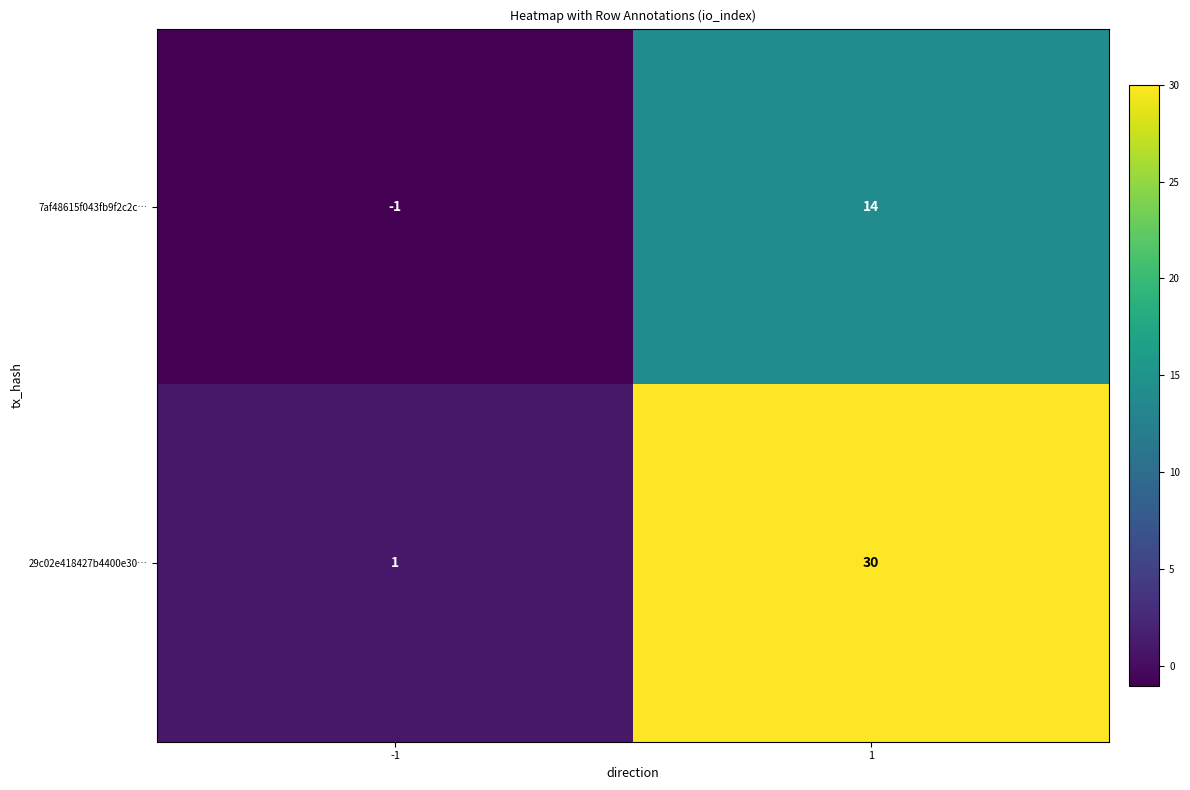

What is the sum of the 7af48615f043fb9f2c2c… values at 1 and -1?

13